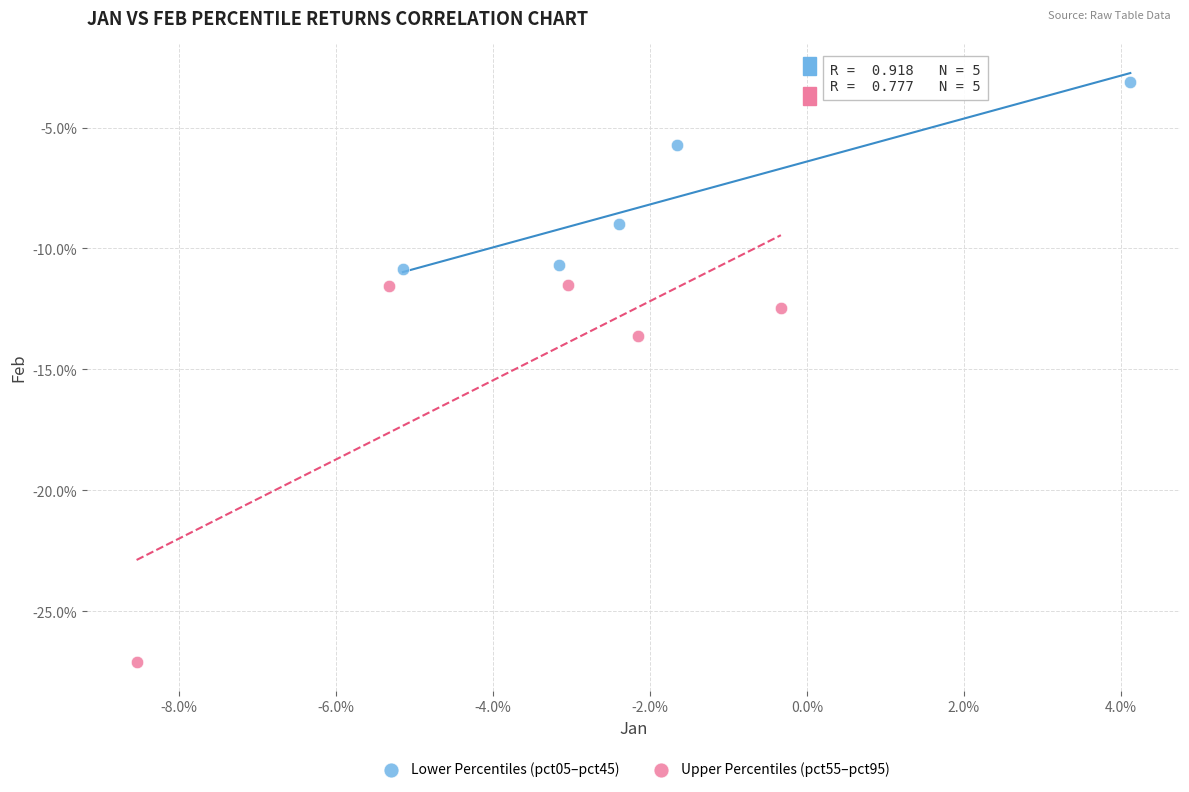

Which series has the widest spread of Y values?

Upper Percentiles (pct55–pct95)